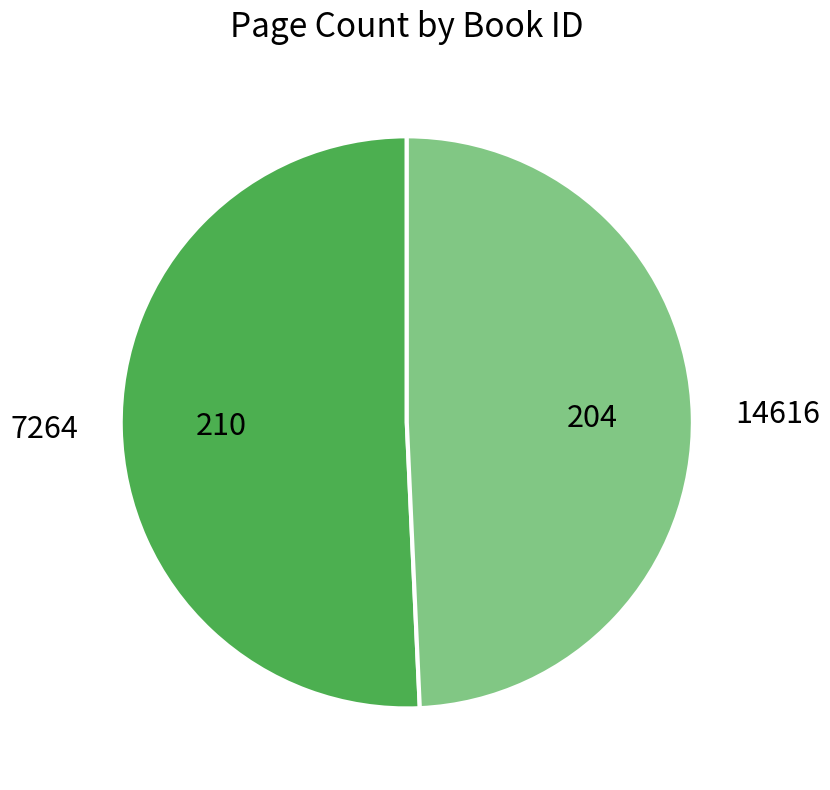

What is the majority slice?

7264